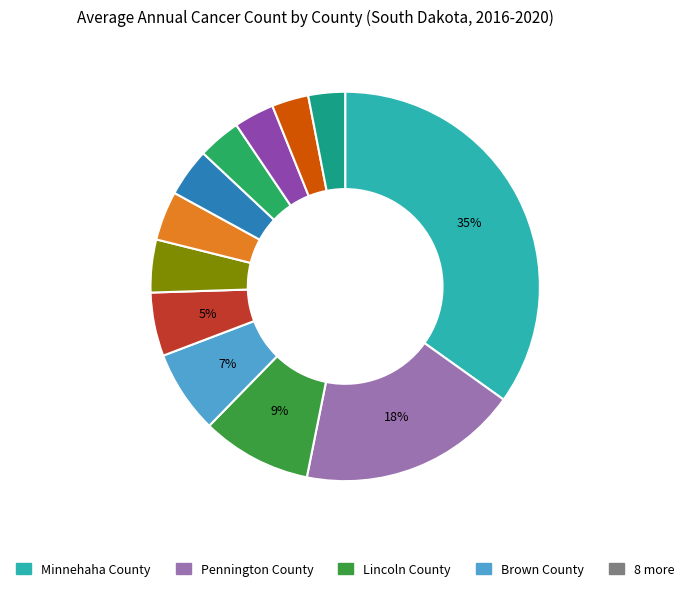

To the nearest percent, what is the average slice percentage?

8%